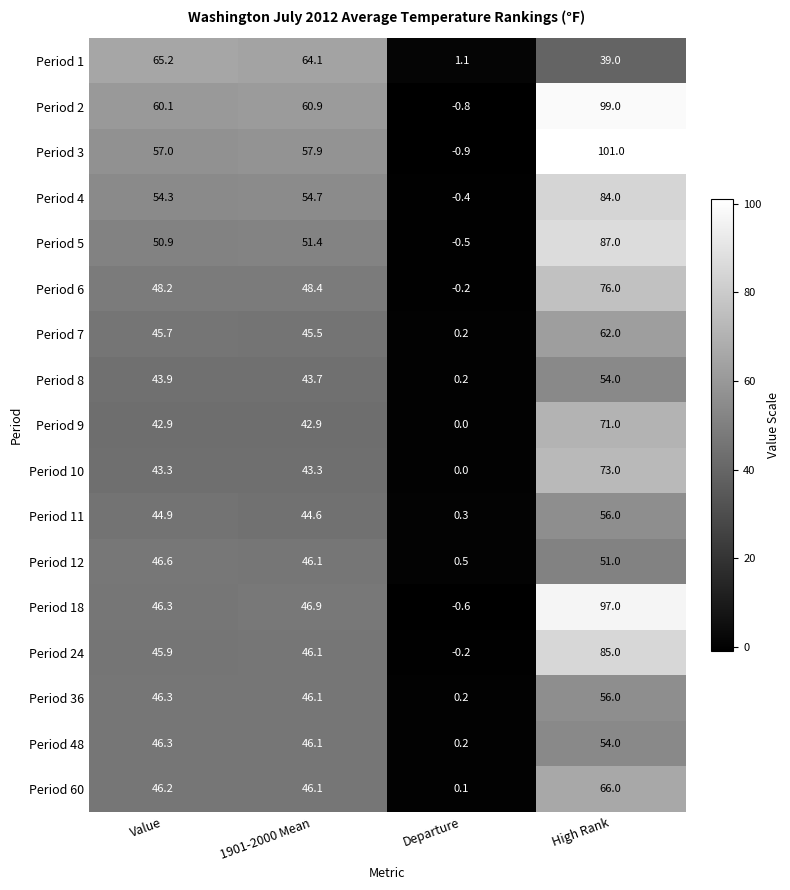

Which series has the largest total across all categories?

Period 2